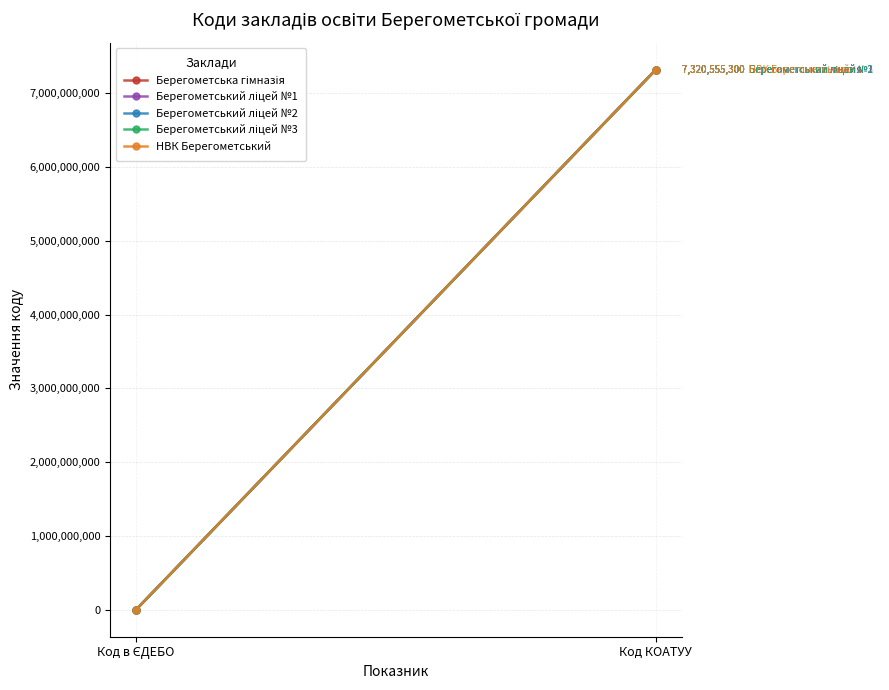

Reading left to right, what are all the values shown in this chart?

Берегометська гімназія: Код в ЄДЕБО=146493	Код КОАТУУ=7320555300
Берегометський ліцей №1: Код в ЄДЕБО=140006	Код КОАТУУ=7320555300
Берегометський ліцей №2: Код в ЄДЕБО=138369	Код КОАТУУ=7320555300
Берегометський ліцей №3: Код в ЄДЕБО=142082	Код КОАТУУ=7320555300
НВК Берегометський: Код в ЄДЕБО=146466	Код КОАТУУ=7320555300